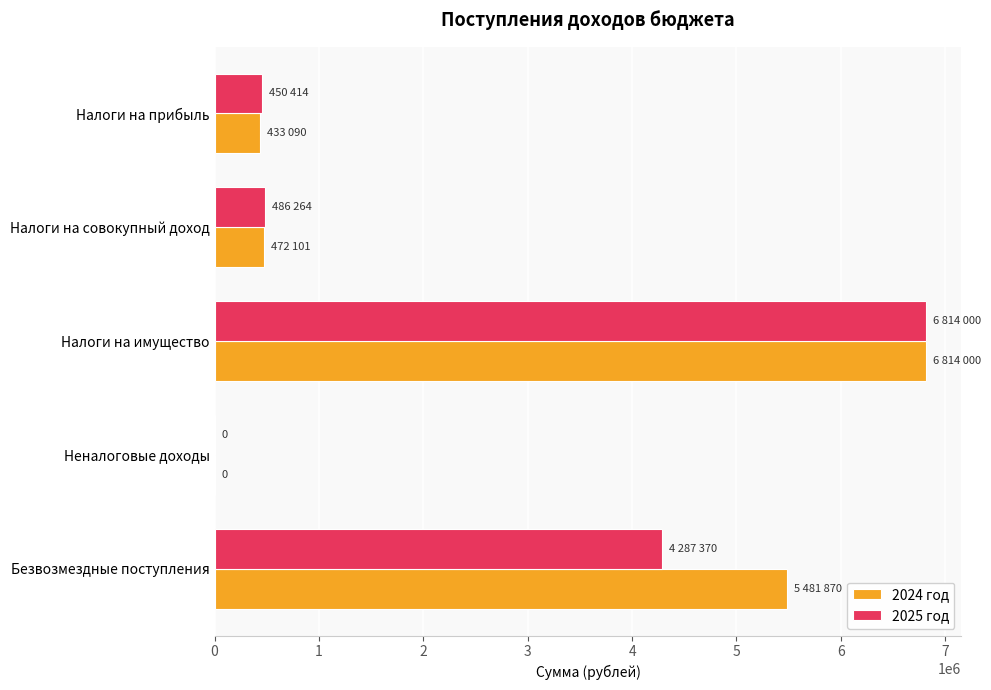

Between Налоги на прибыль and Безвозмездные поступления, which series saw the biggest shift?

2024 год